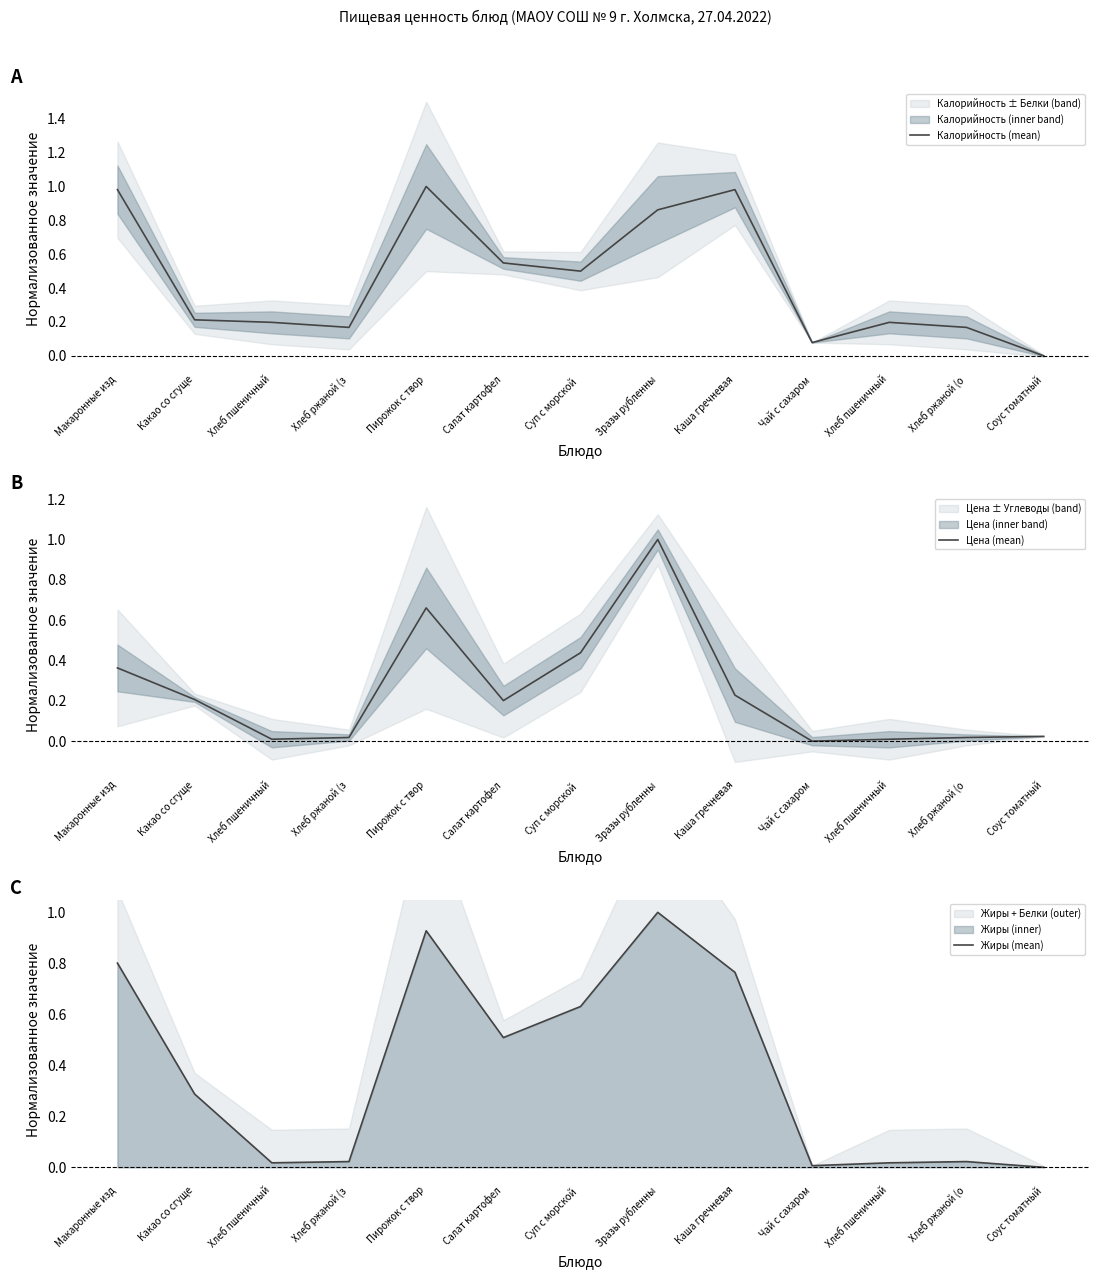

Reading right to left, what are all the values shown in this chart?

Калорийность (mean): Соус томатный=0.0	Хлеб ржаной (о=0.2	Хлеб пшеничный=0.2	Чай с сахаром=0.1	Каша гречневая=1.0	Зразы рубленны=0.9	Суп с морской =0.5	Салат картофел=0.5	Пирожок с твор=1.0	Хлеб ржаной (з=0.2	Хлеб пшеничный=0.2	Какао со сгуще=0.2	Макаронные изд=1.0
Цена (mean): Соус томатный=0.0	Хлеб ржаной (о=0.0	Хлеб пшеничный=0.0	Чай с сахаром=0.0	Каша гречневая=0.2	Зразы рубленны=1.0	Суп с морской =0.4	Салат картофел=0.2	Пирожок с твор=0.7	Хлеб ржаной (з=0.0	Хлеб пшеничный=0.0	Какао со сгуще=0.2	Макаронные изд=0.4
Жиры (mean): Соус томатный=0.0	Хлеб ржаной (о=0.0	Хлеб пшеничный=0.0	Чай с сахаром=0.0	Каша гречневая=0.8	Зразы рубленны=1.0	Суп с морской =0.6	Салат картофел=0.5	Пирожок с твор=0.9	Хлеб ржаной (з=0.0	Хлеб пшеничный=0.0	Какао со сгуще=0.3	Макаронные изд=0.8